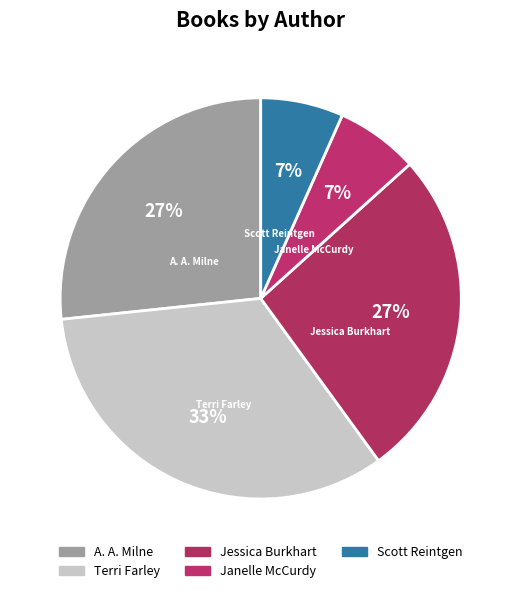

The Terri Farley slice represents 22% of the pie. True or false?

False